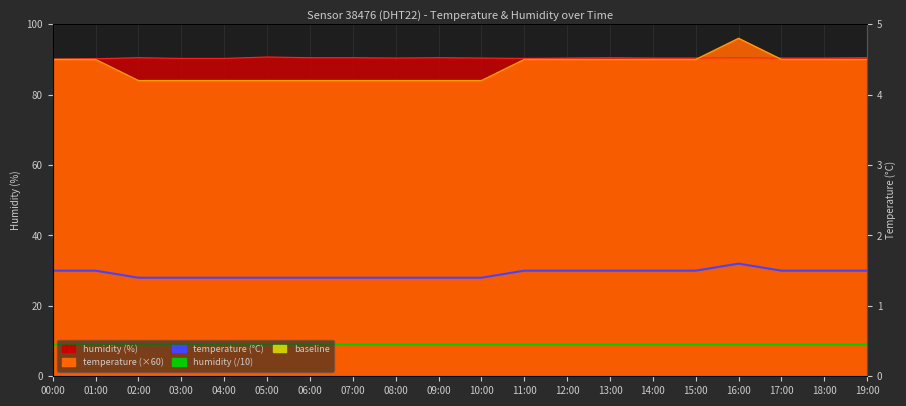

Is it true that humidity (/10) equals 9.1 at 02:00?

True